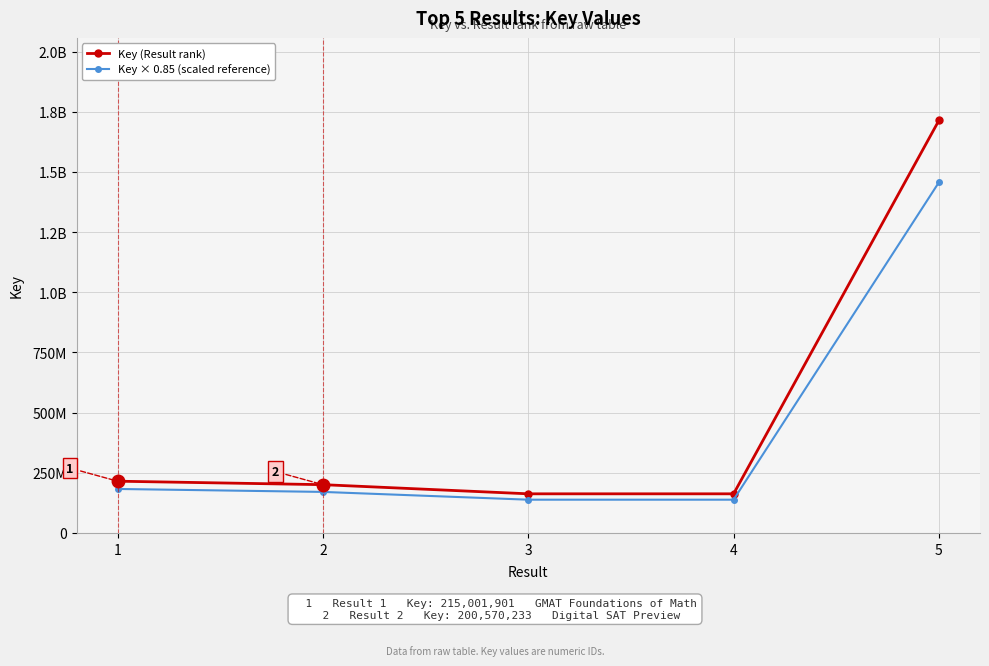

What are all the series names shown in the legend?

Key (Result rank), Key × 0.85 (scaled reference)